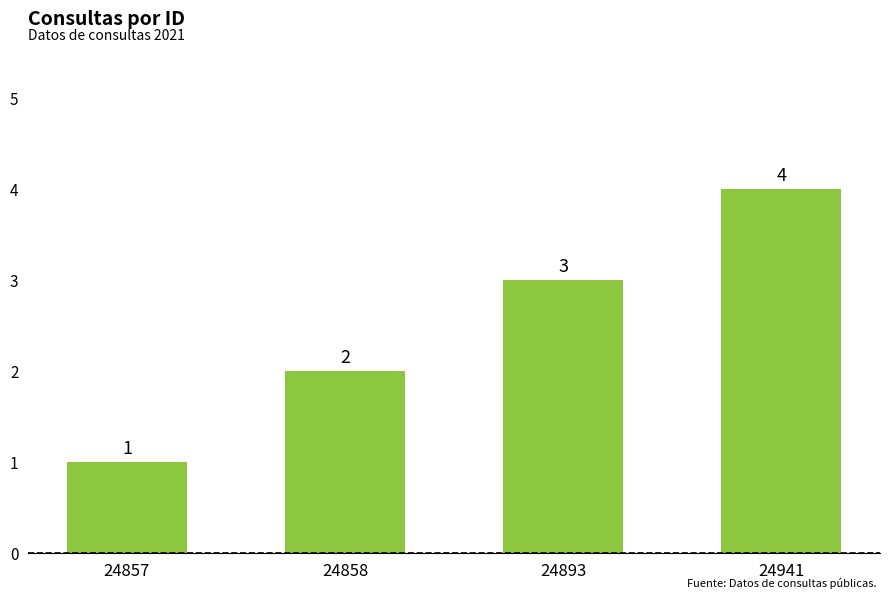

What is the sum of all values?

10